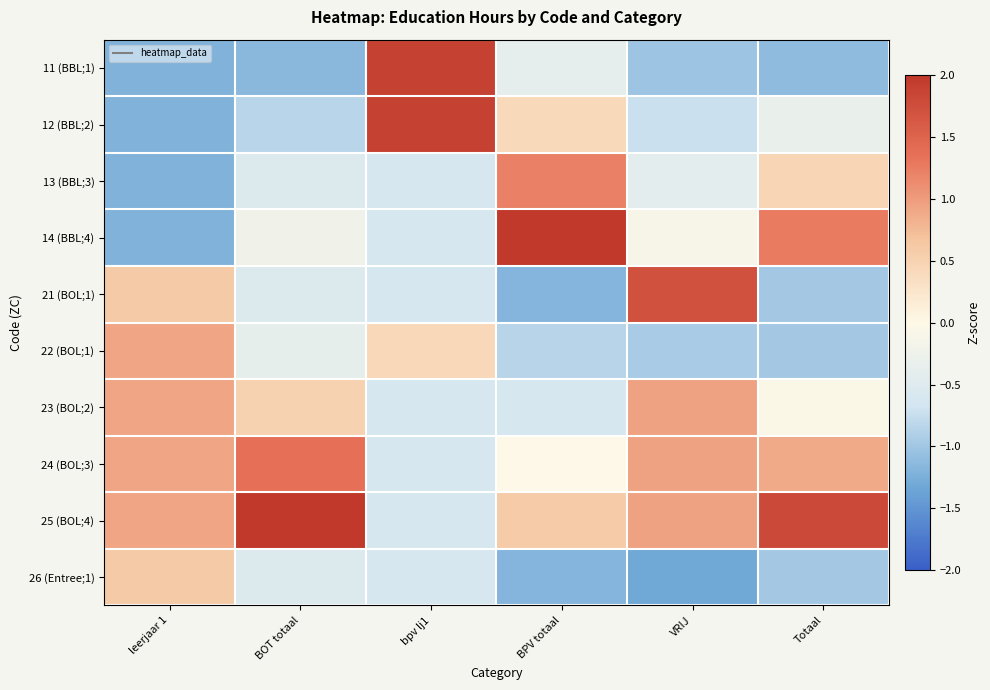

List the series in order of their peak value, lowest first.

26 (Entree;1), 22 (BOL;1), 23 (BOL;2), 13 (BBL;3), 24 (BOL;3), 21 (BOL;1), 11 (BBL;1), 12 (BBL;2), 14 (BBL;4), 25 (BOL;4)